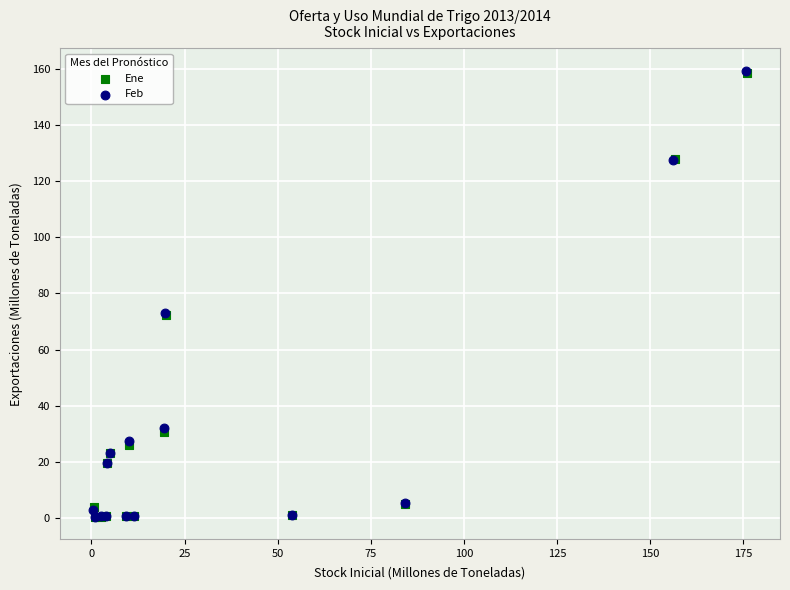

What are all the series names shown in the legend?

Ene, Feb